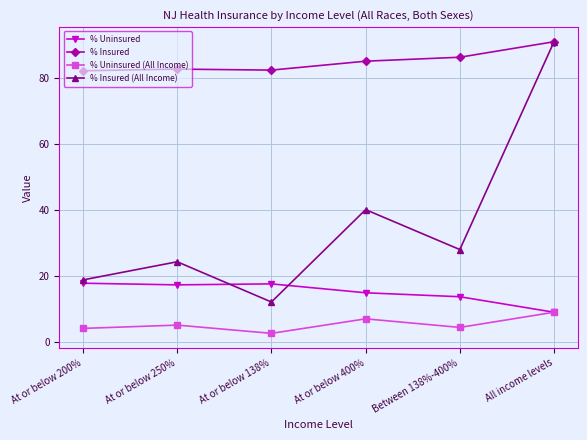

What is the value of the % Uninsured (All Income) point at the 5th from the left?

4.4